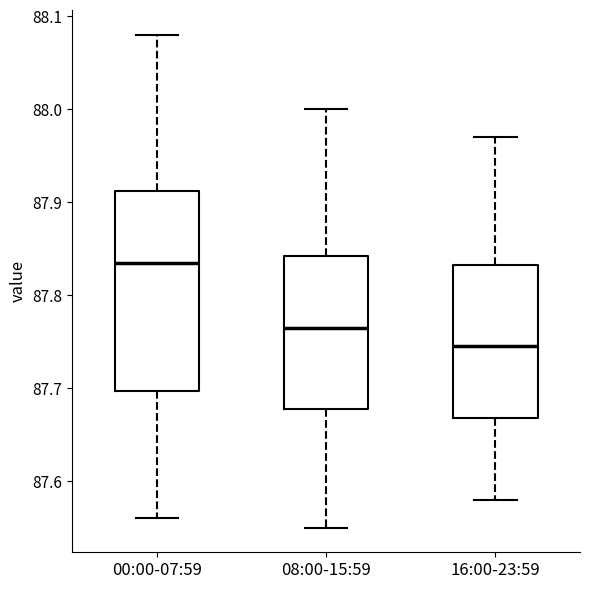

Where does the upper whisker of the box for 16:00-23:59 end on the y-axis? The values are not printed on the chart, so give them approximately, as read against the axis.

87.97